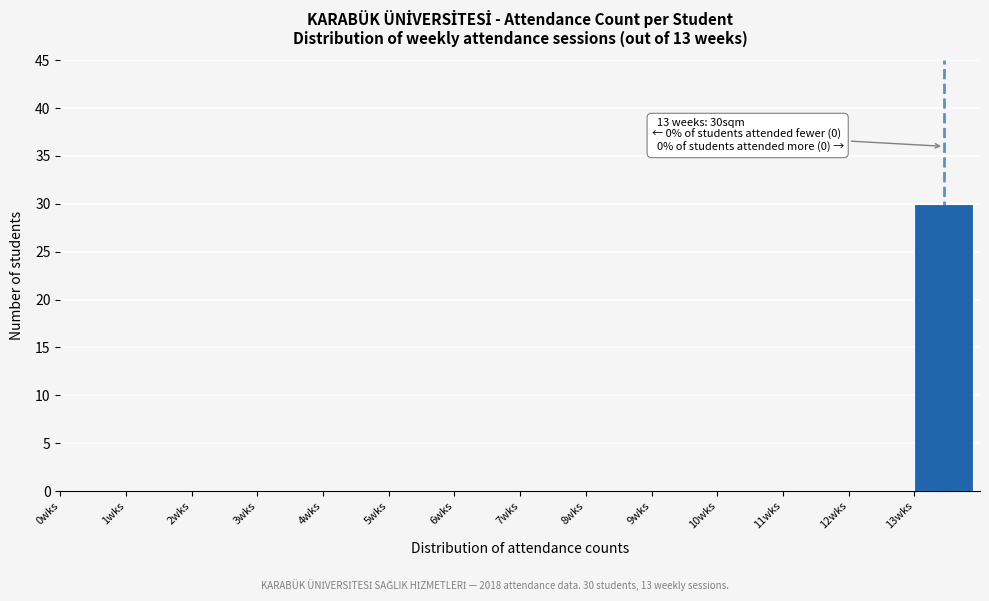

Which range on the x-axis has the tallest bar?

13 to 14